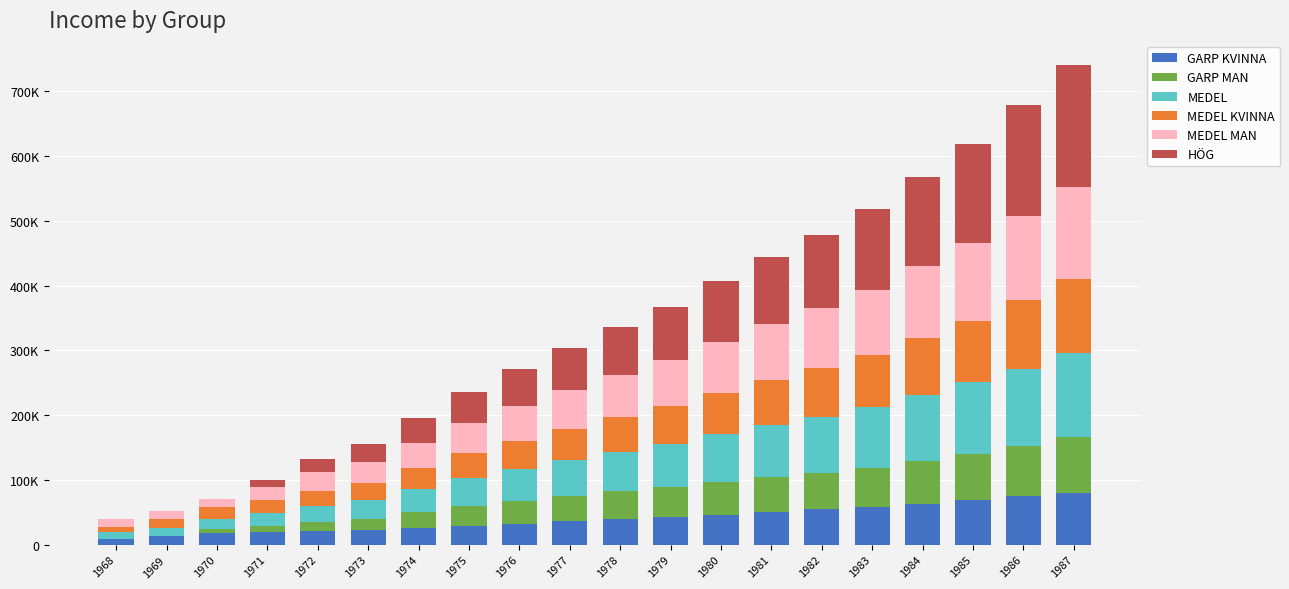

What are all the series names shown in the legend?

GARP KVINNA, GARP MAN, MEDEL, MEDEL KVINNA, MEDEL MAN, HÖG